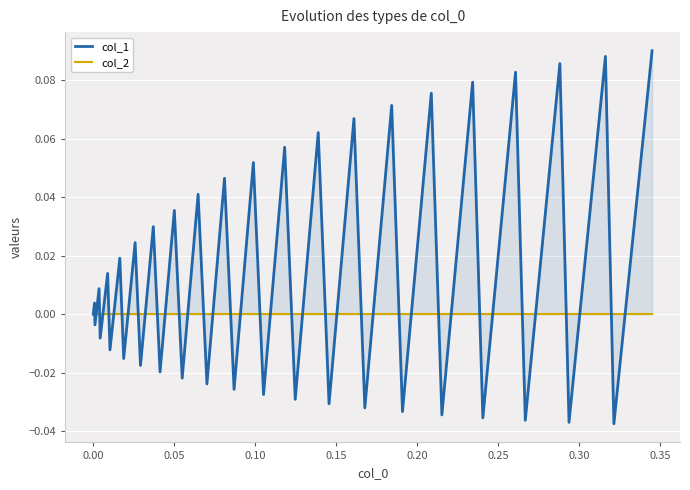

How many interior local peaks does the col_1 series have?

19